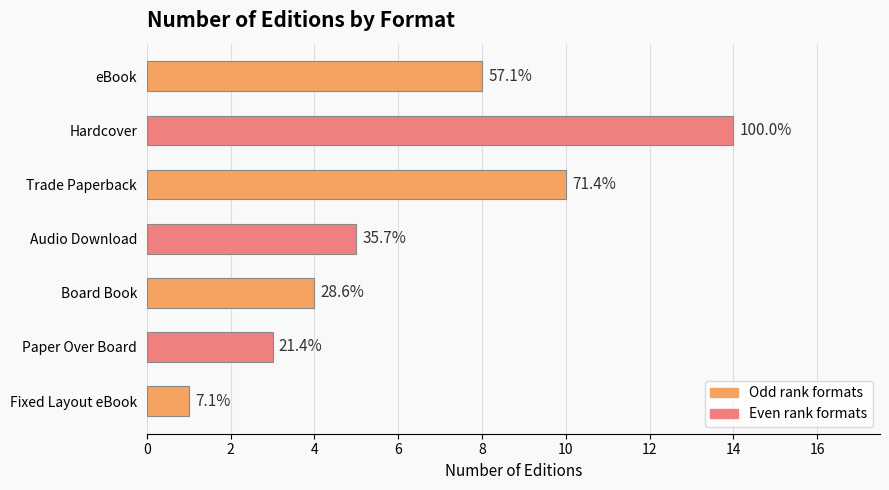

How many bars are there in total?

7